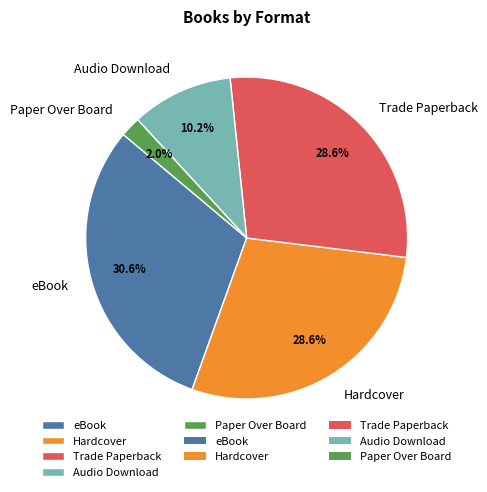

What percentage do eBook and Trade Paperback together represent?

59.2%